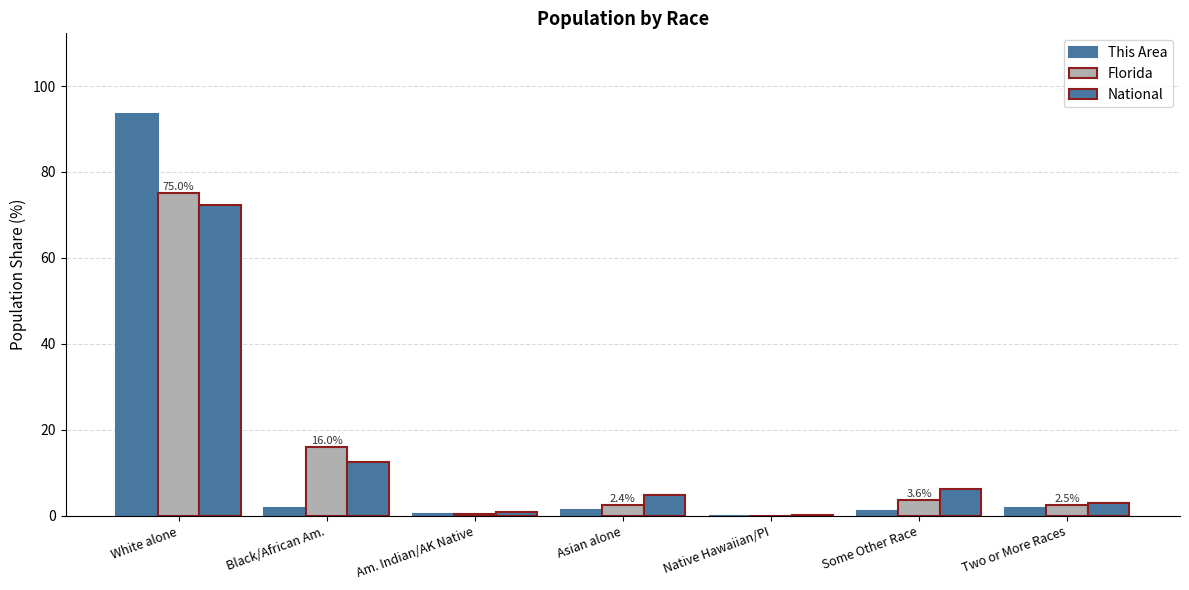

Is it true that National equals 0.2 at Native Hawaiian/PI?

True